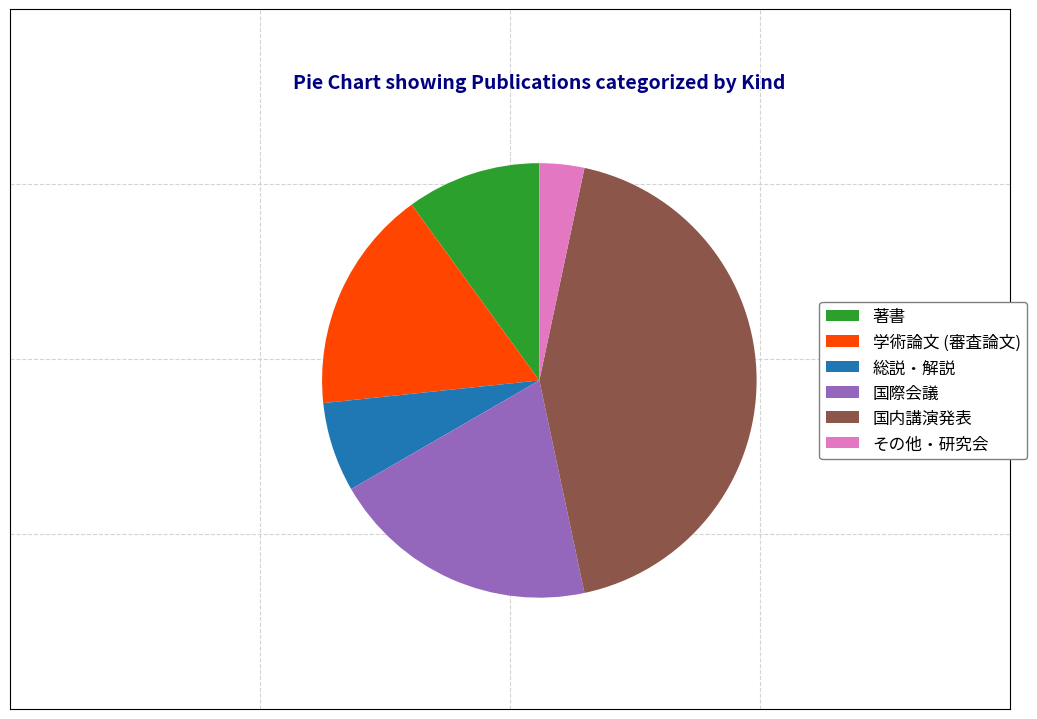

Does any single category account for the majority?

No